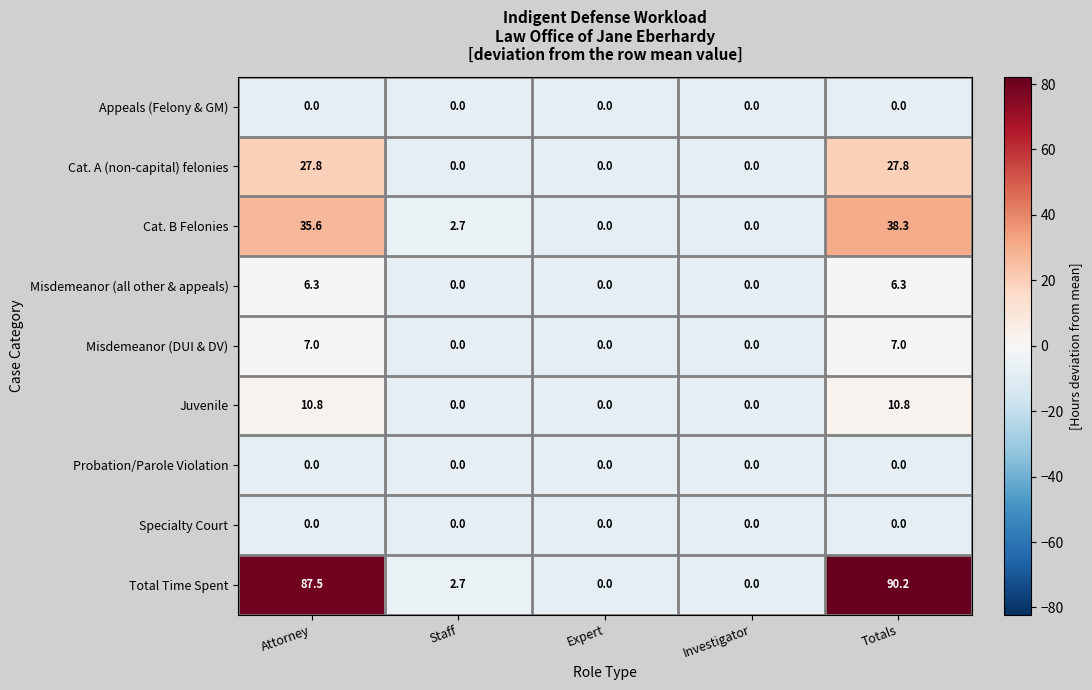

What is the maximum value shown in the chart?

90.2